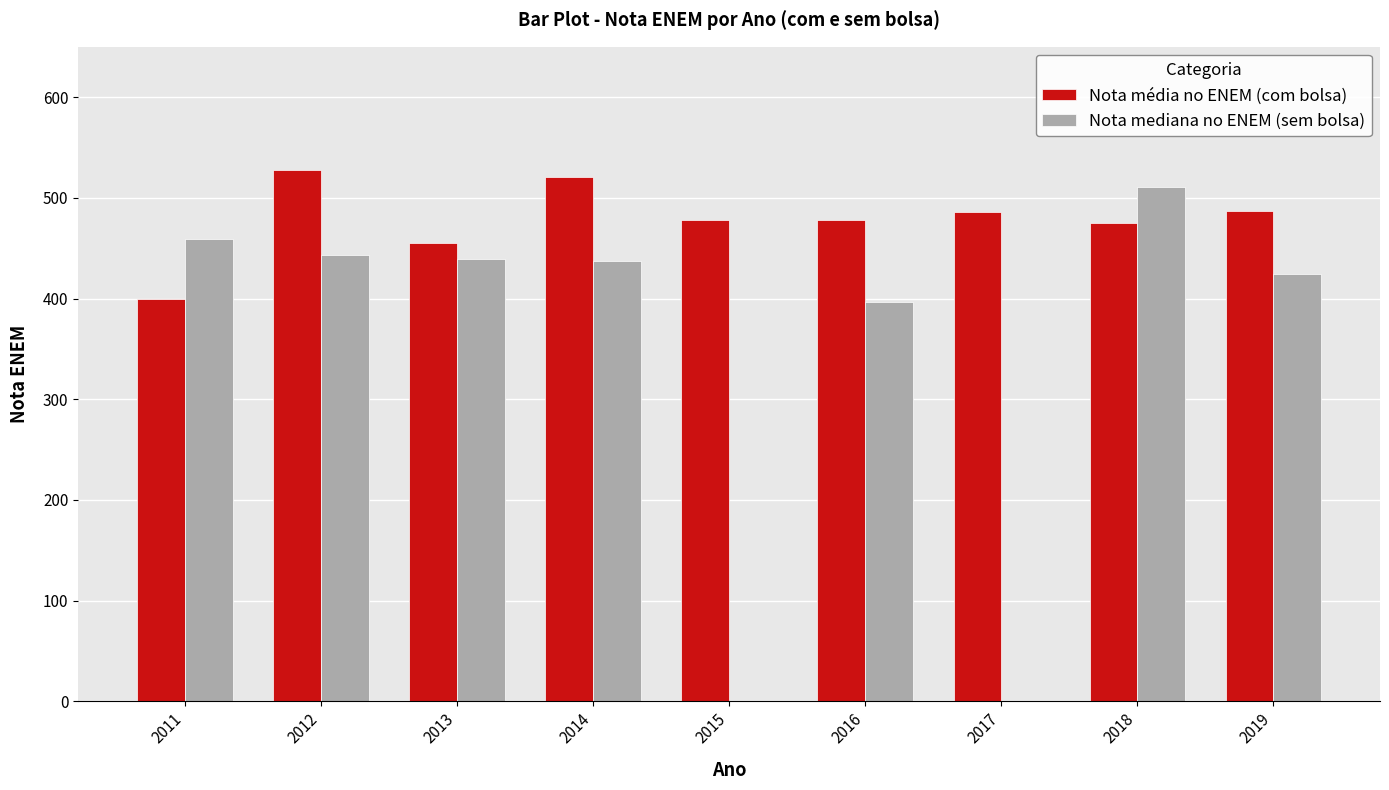

Is it true that Nota média no ENEM (com bolsa) equals 219.0 at 2013?

False